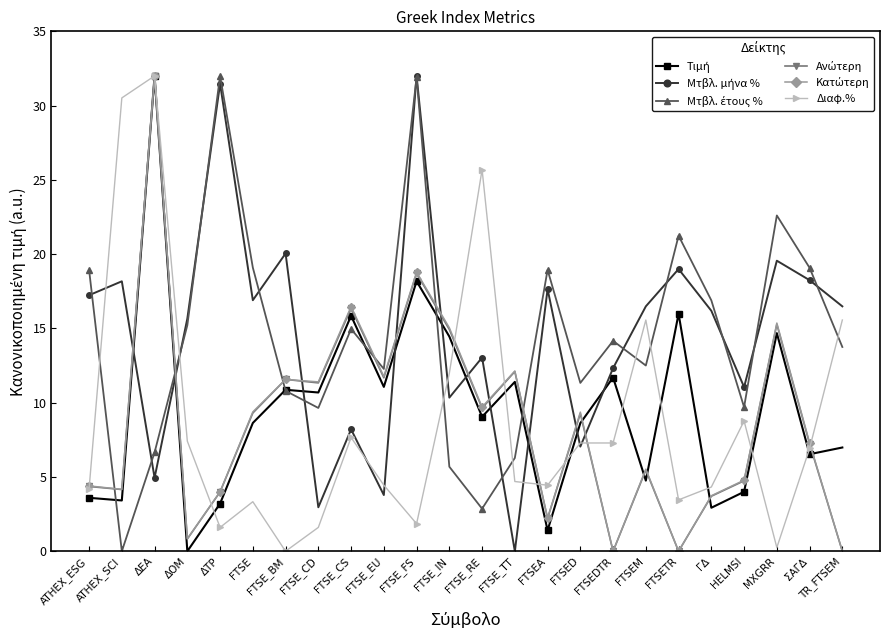

Which category has the highest value in the Διαφ.% series?

ΔΕΑ